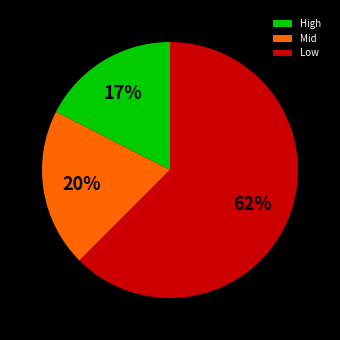

Which slice is the largest?

Low